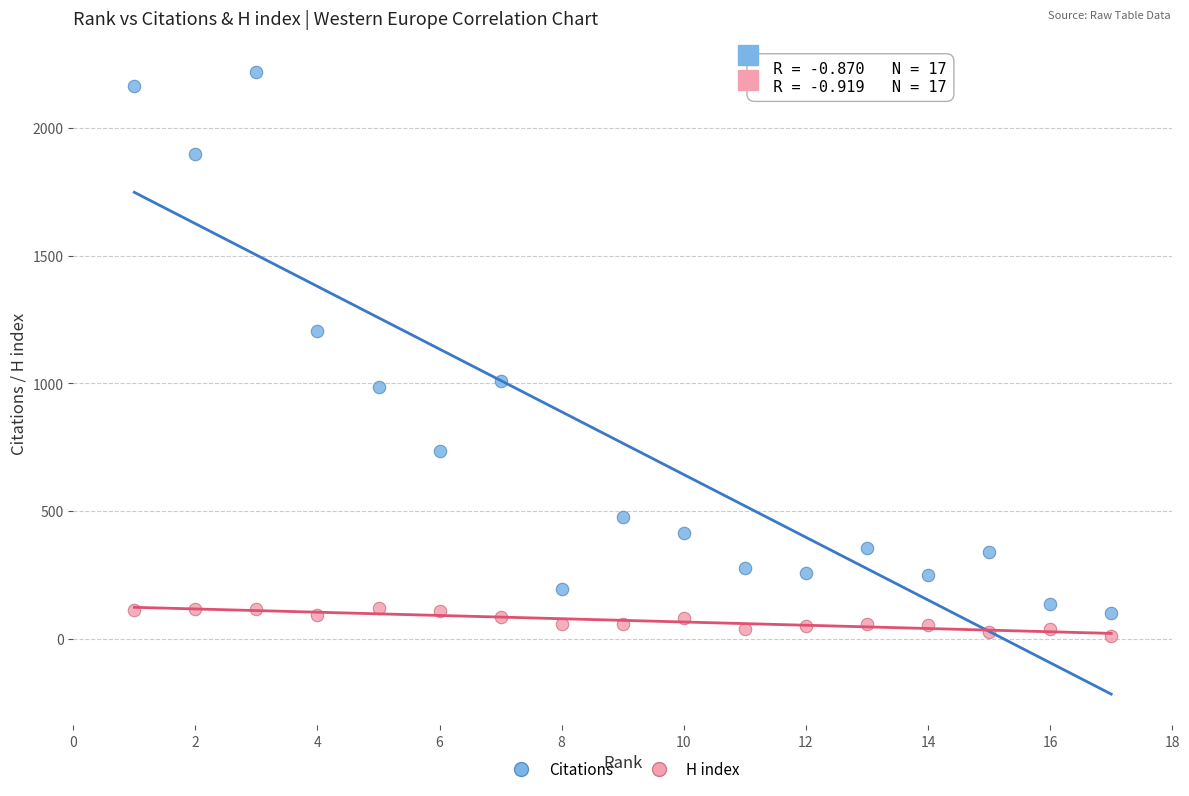

Across all data points, what is the range of X values (max minus min)?

16